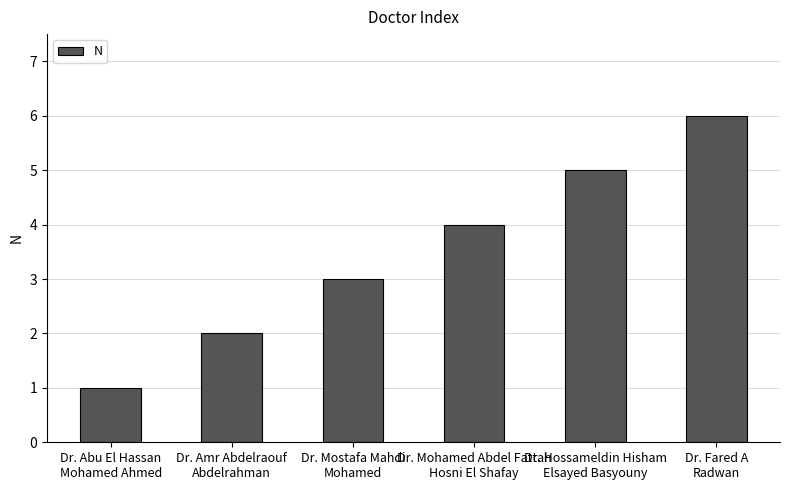

What is the sum of all values?

21